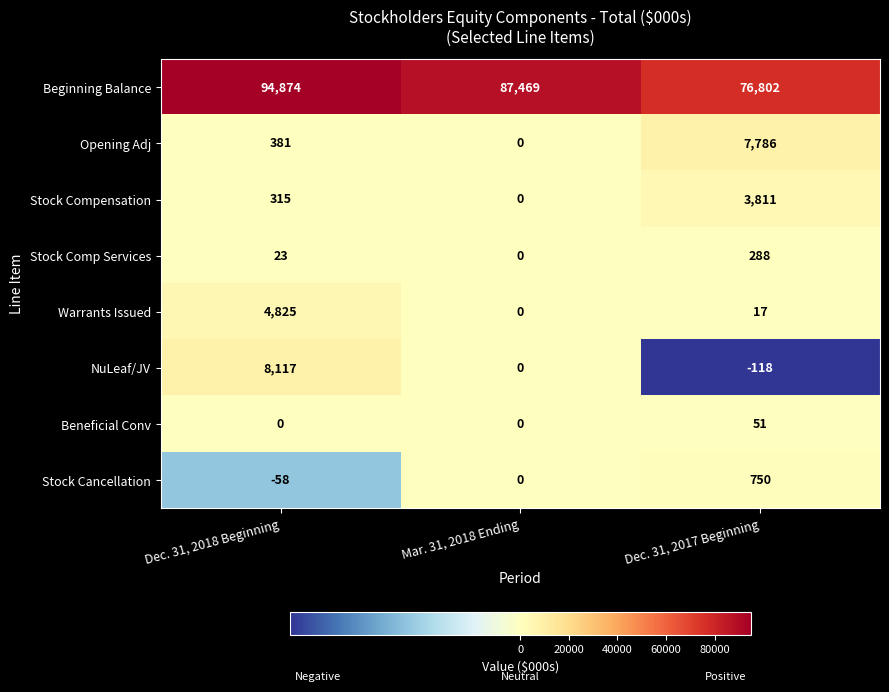

Reading right to left, extract all data points from this chart.

Beginning Balance: Dec. 31, 2017 Beginning=76802	Mar. 31, 2018 Ending=87469	Dec. 31, 2018 Beginning=94874
Opening Adj: Dec. 31, 2017 Beginning=7786	Mar. 31, 2018 Ending=0	Dec. 31, 2018 Beginning=381
Stock Compensation: Dec. 31, 2017 Beginning=3811	Mar. 31, 2018 Ending=0	Dec. 31, 2018 Beginning=315
Stock Comp Services: Dec. 31, 2017 Beginning=288	Mar. 31, 2018 Ending=0	Dec. 31, 2018 Beginning=23
Warrants Issued: Dec. 31, 2017 Beginning=17	Mar. 31, 2018 Ending=0	Dec. 31, 2018 Beginning=4825
NuLeaf/JV: Dec. 31, 2017 Beginning=-118	Mar. 31, 2018 Ending=0	Dec. 31, 2018 Beginning=8117
Beneficial Conv: Dec. 31, 2017 Beginning=51	Mar. 31, 2018 Ending=0	Dec. 31, 2018 Beginning=0
Stock Cancellation: Dec. 31, 2017 Beginning=750	Mar. 31, 2018 Ending=0	Dec. 31, 2018 Beginning=-58